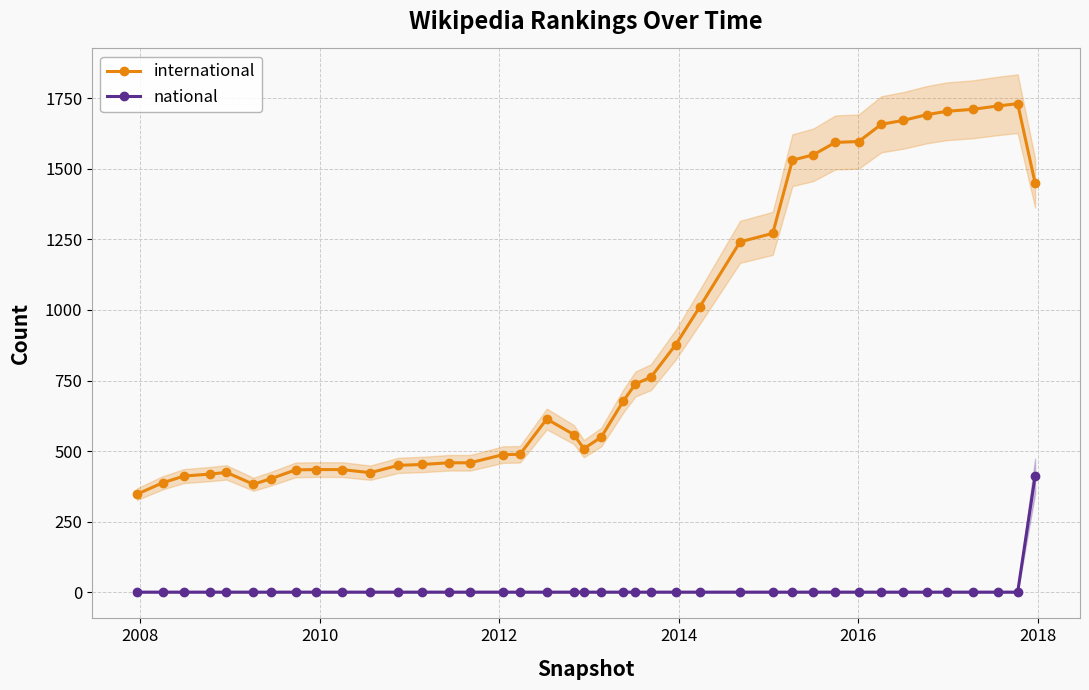

True or false: national and international intersect in this chart.

False